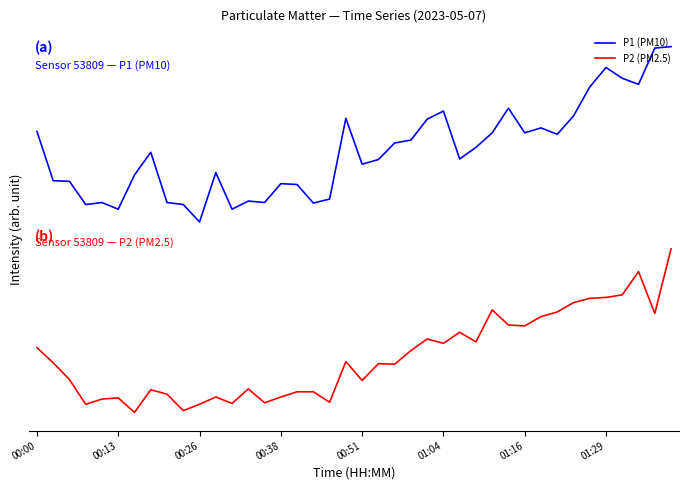

What are all the series names shown in the legend?

P1 (PM10), P2 (PM2.5)